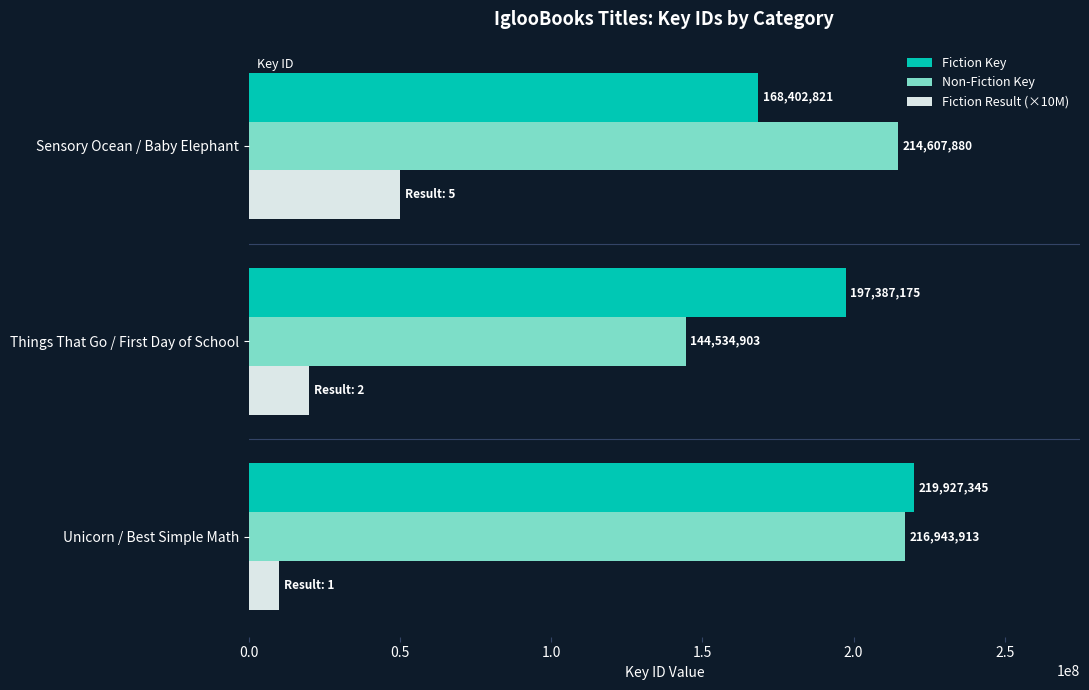

What is the difference between the second highest and minimum values in the Non-Fiction Key series?

70072977